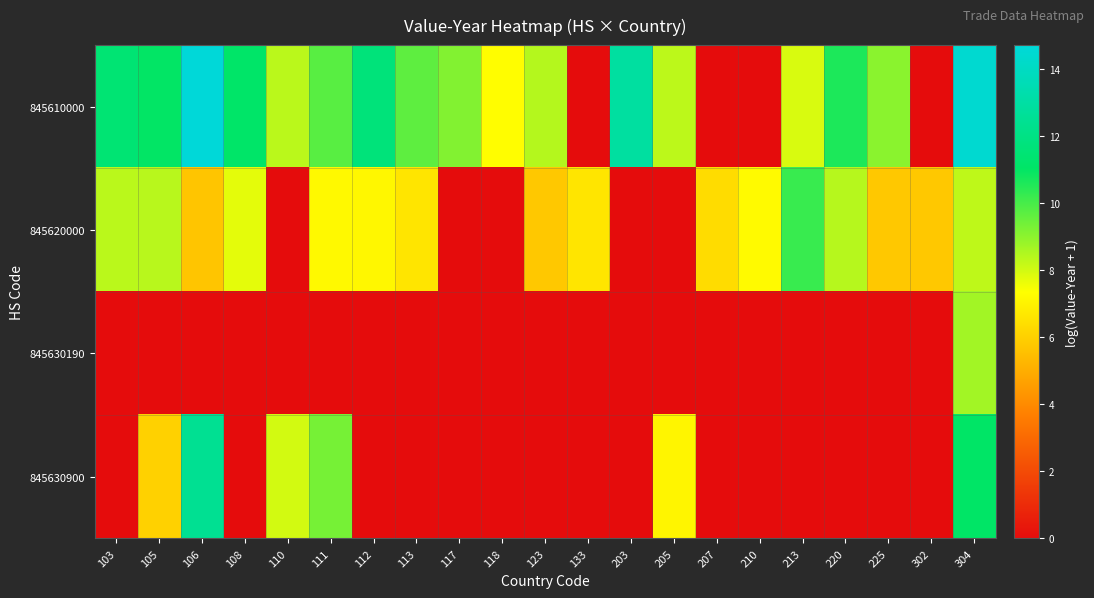

Which category has the highest value across all series?

106